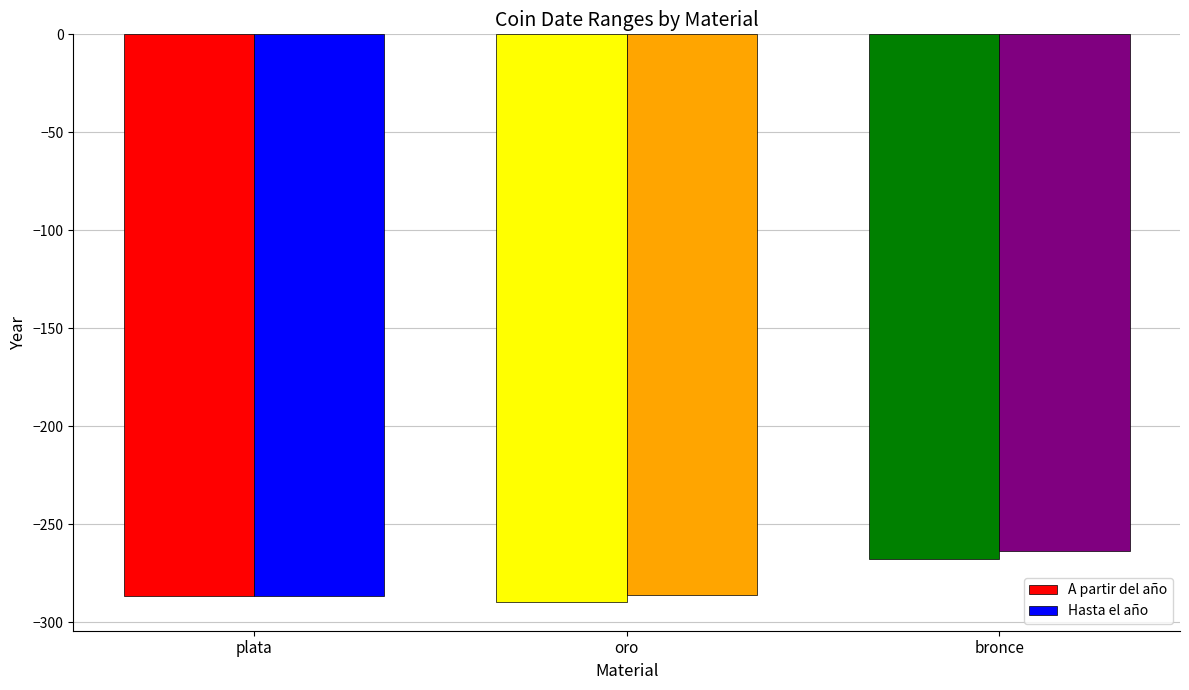

What is the difference between the A partir del año values at oro and plata?

3.3